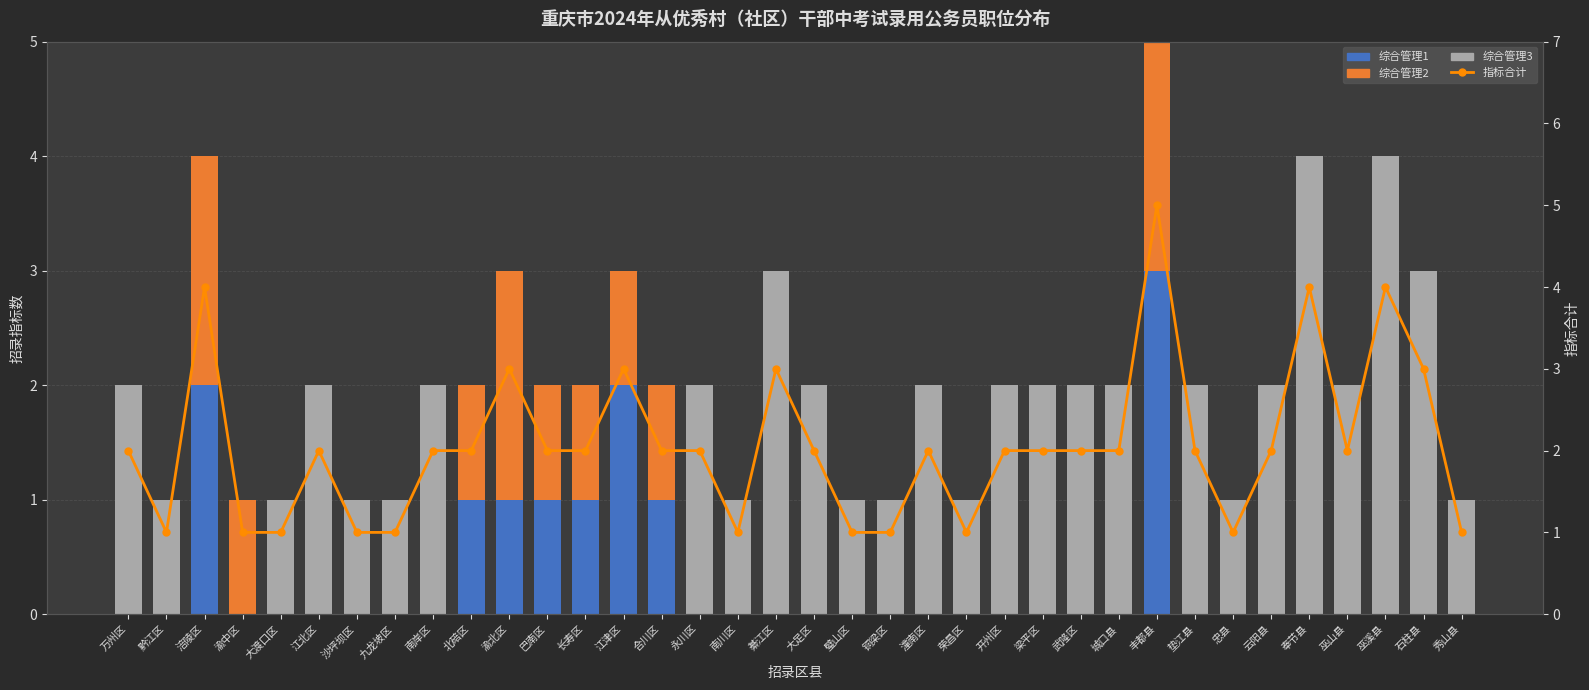

Rank the series at 巴南区 from lowest to highest value.

综合管理3, 综合管理1, 综合管理2, 指标合计